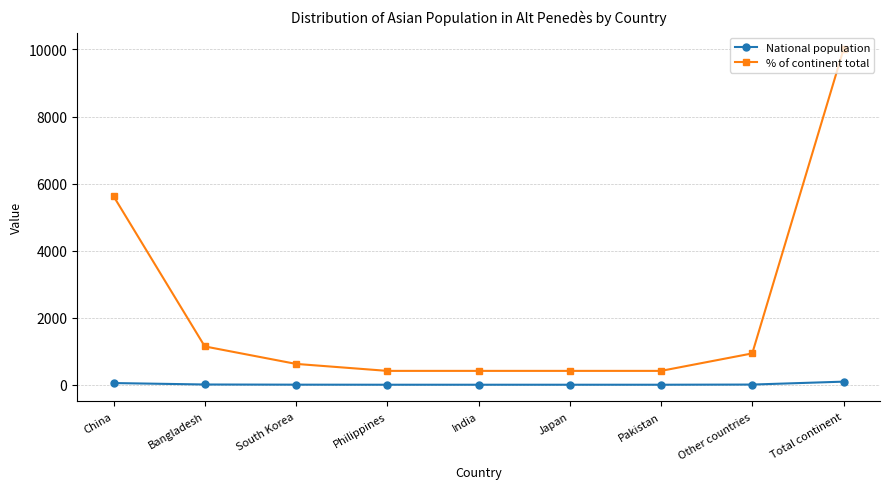

True or false: National population and % of continent total intersect in this chart.

False